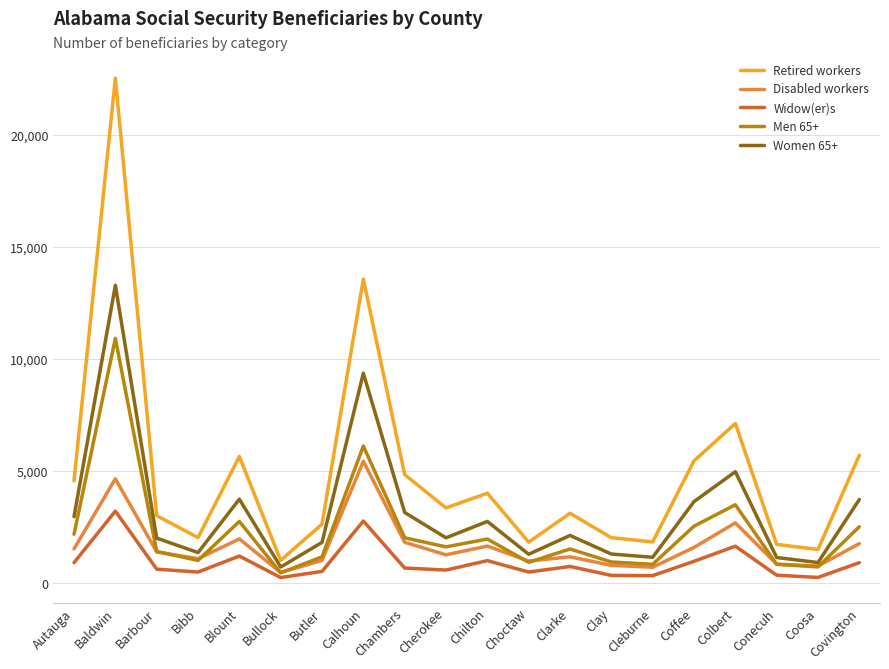

List the series in order of their peak value, lowest first.

Widow(er)s, Disabled workers, Men 65+, Women 65+, Retired workers